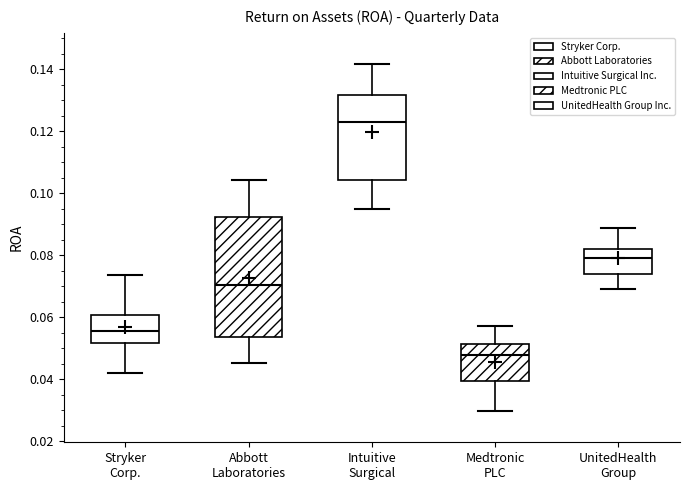

Where does the median line of the box for Abbott Laboratories sit on the y-axis? The values are not printed on the chart, so give them approximately, as read against the axis.

0.070